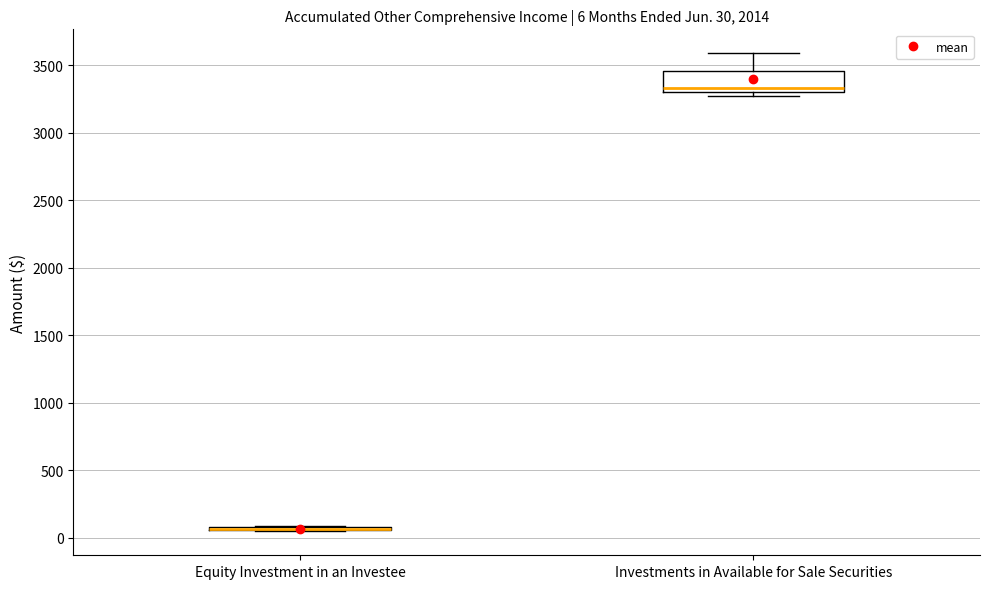

Which box is the tallest, from its lower edge to its upper edge?

Investments in Available for Sale Securities